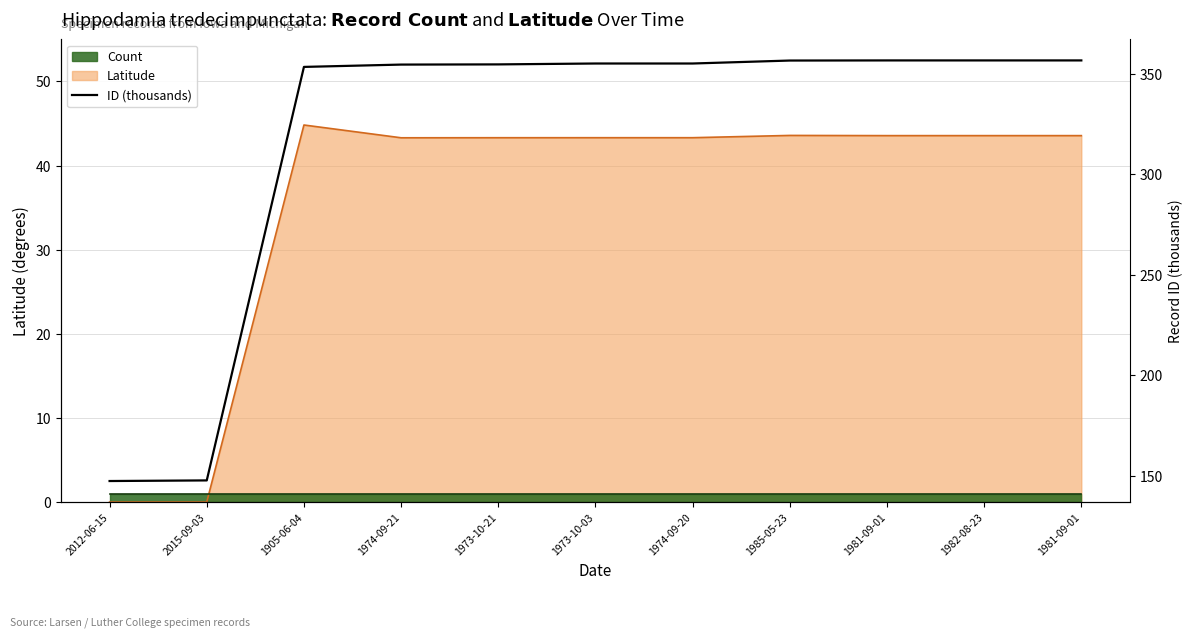

Which category has the lowest value across all series?

2012-06-15